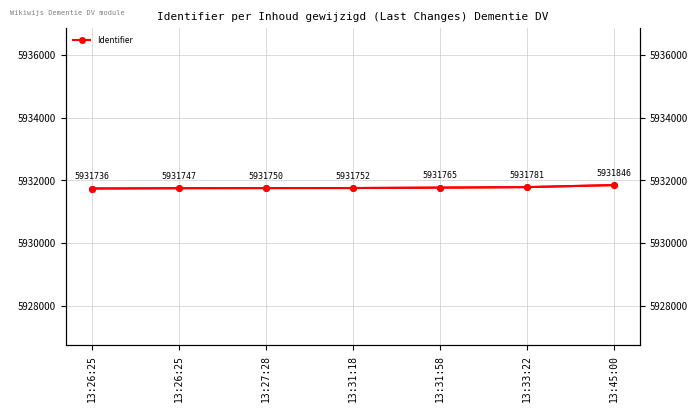

Is the value of Identifier (right) at 13:26:25 greater than the value of Identifier at 13:33:22?

No